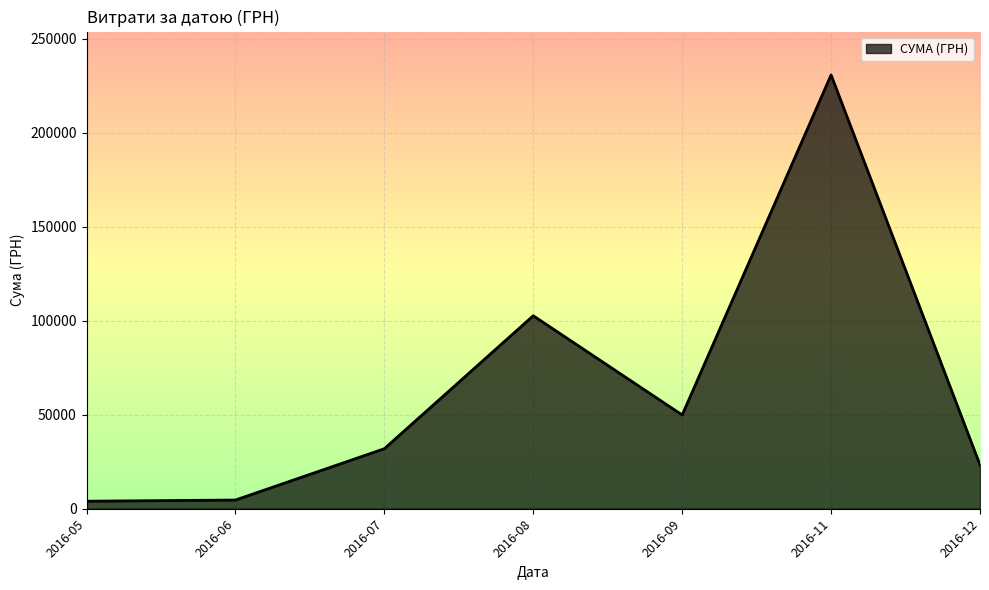

Between 2016-09 and 2016-12, which is larger?

2016-09